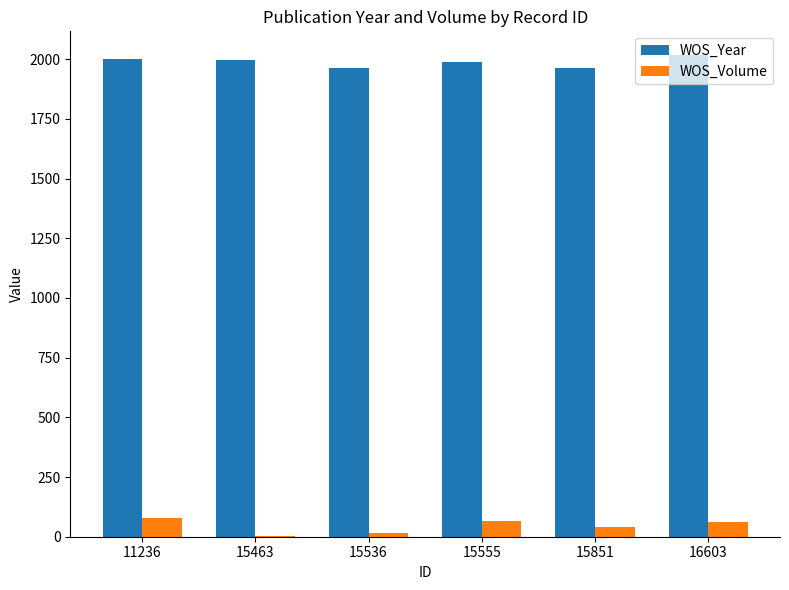

The value of WOS_Year at 15555 is 1990. True or false?

True